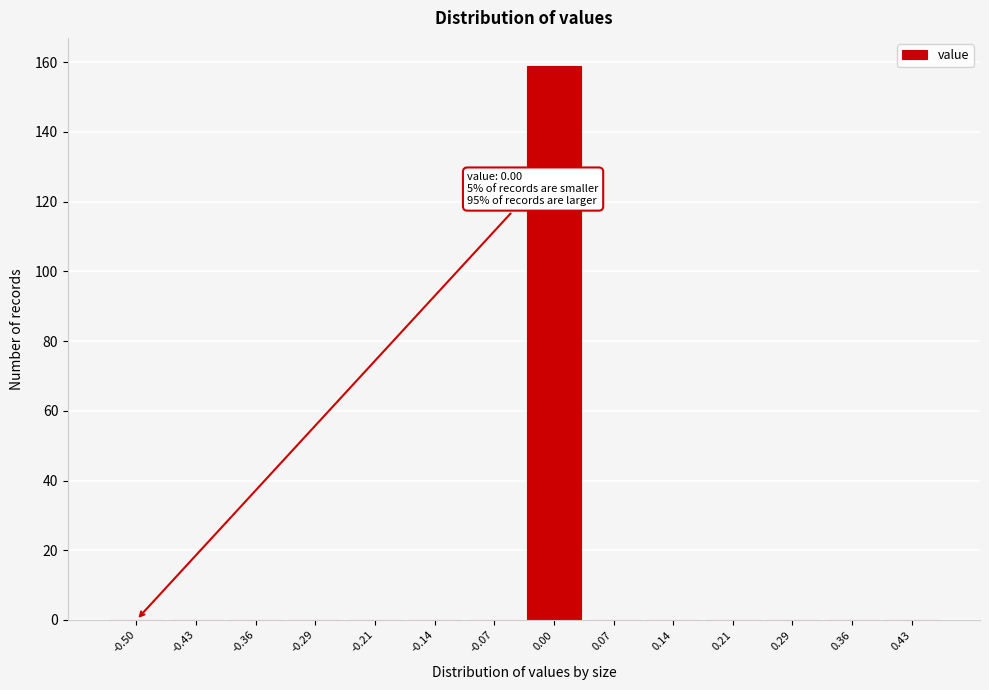

Reading left to right, list all the values displayed in this chart.

-0.50=0	-0.43=0	-0.36=0	-0.29=0	-0.21=0	-0.14=0	-0.07=0	0.00=159	0.07=0	0.14=0	0.21=0	0.29=0	0.36=0	0.43=0